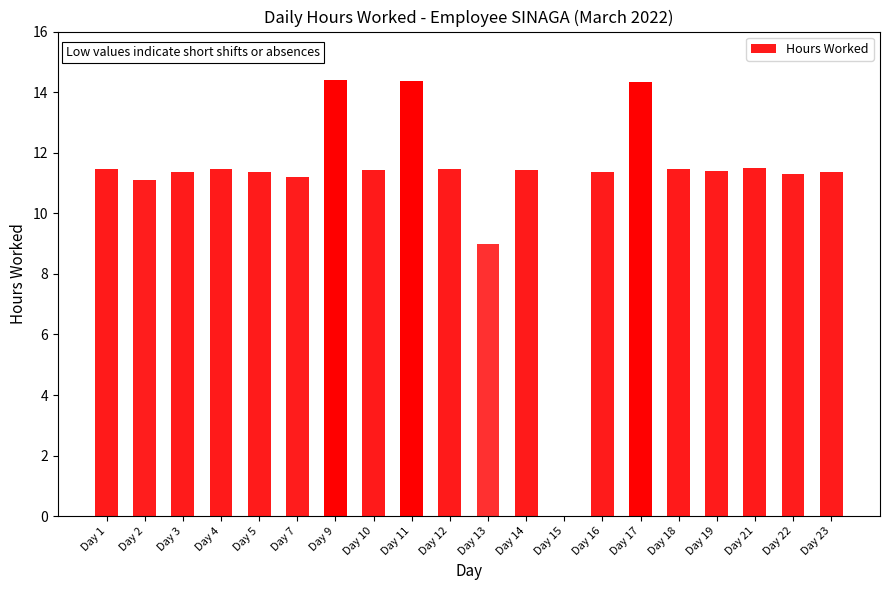

What is the sum of all values?

222.7